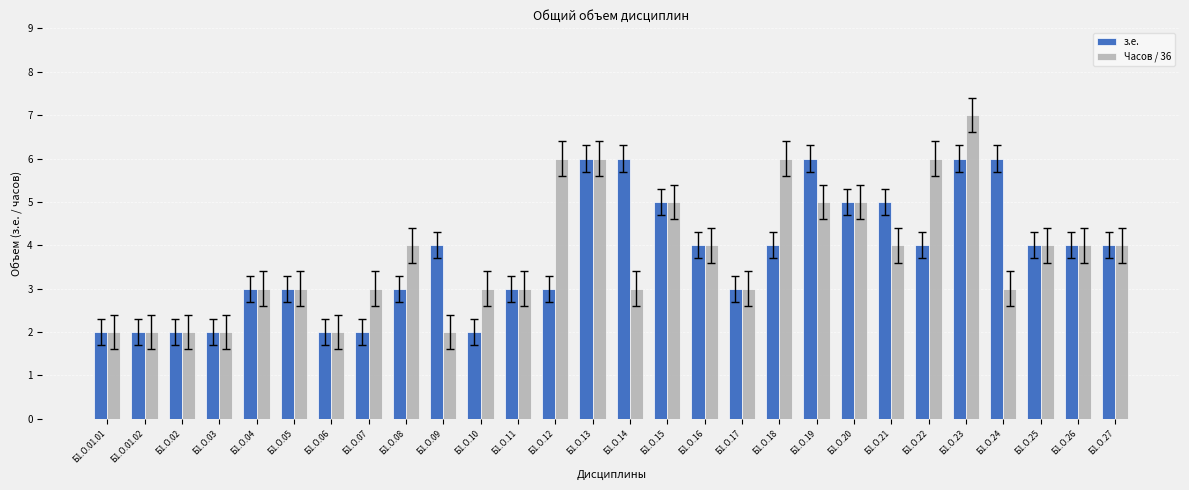

List the series in order of their peak value, highest first.

Часов / 36, з.е.